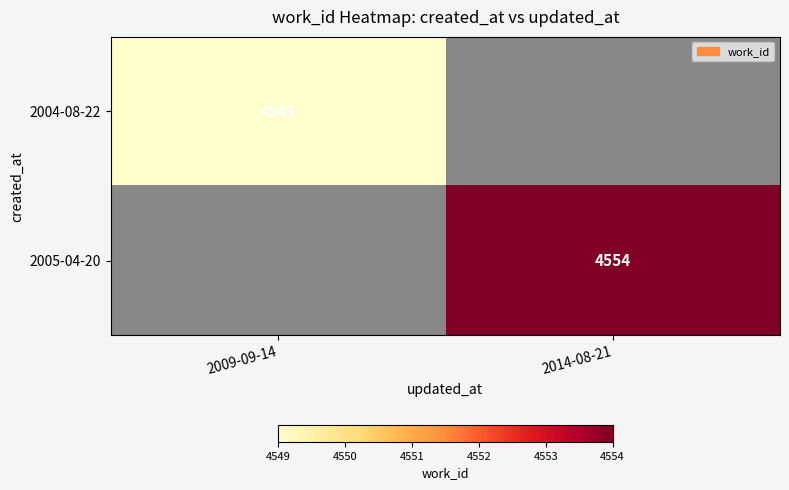

The value of 2005-04-20 at 2014-08-21 is 4554. True or false?

True